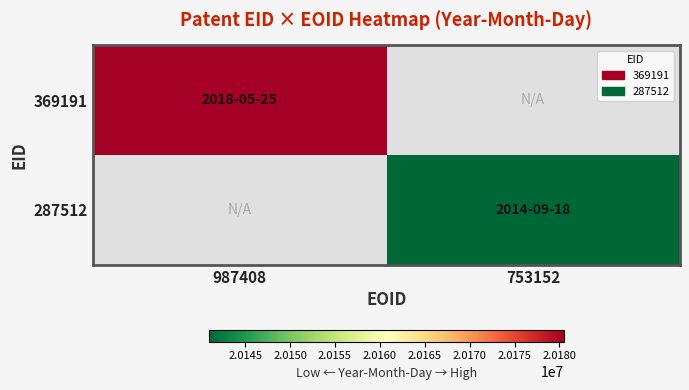

How many values in 287512 are above zero?

1